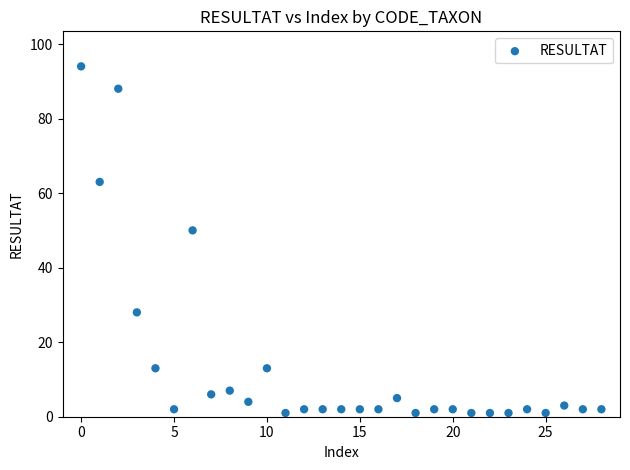

What is the range of Y values (max minus min)?

93